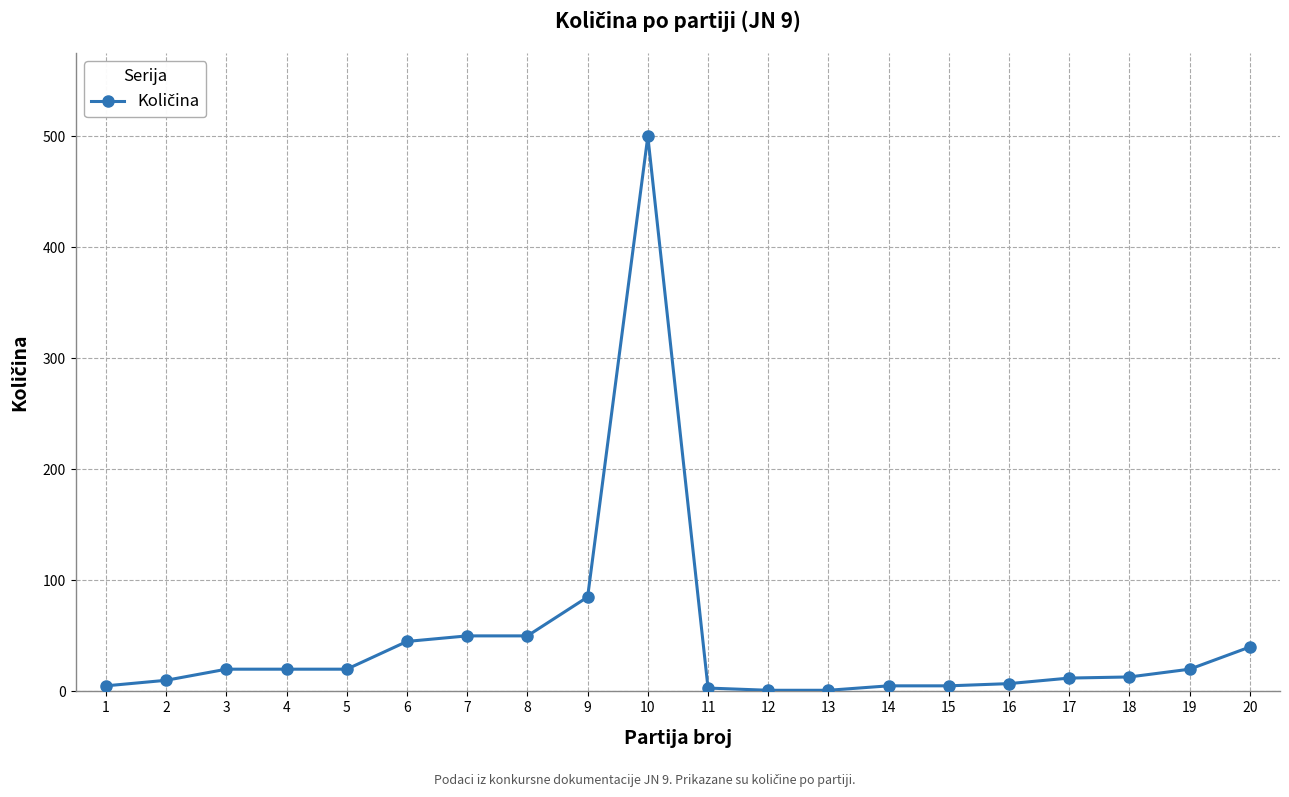

Approximately how many times larger is the value at 4 compared to 20?

0.5